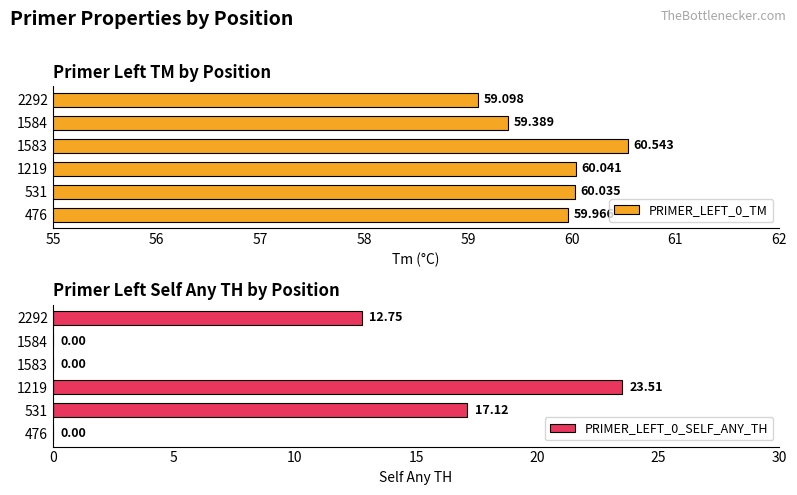

How many data points in PRIMER_LEFT_0_TM are less than 60?

3